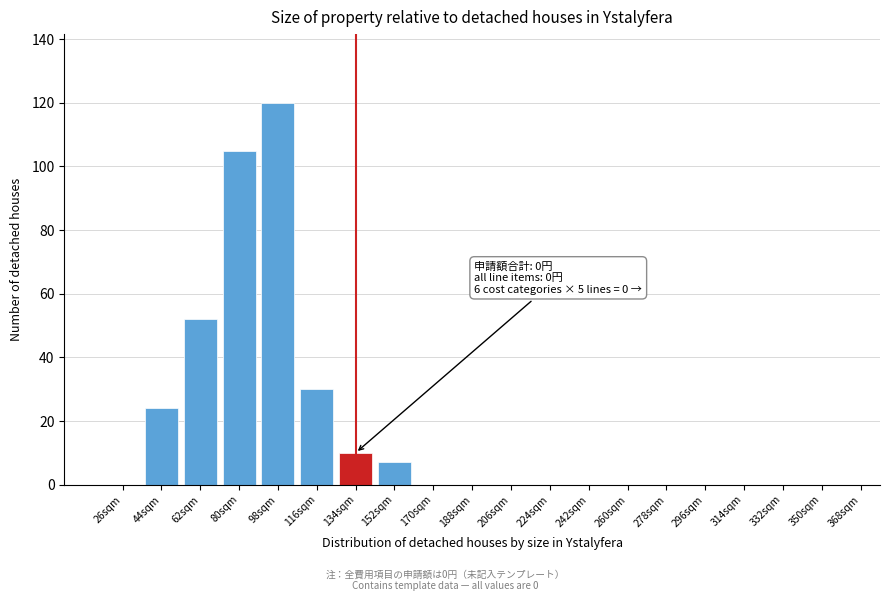

Reading left to right, extract all data points from this chart.

26sqm=0	44sqm=24	62sqm=52	80sqm=105	98sqm=120	116sqm=30	134sqm=10	152sqm=7	170sqm=0	188sqm=0	206sqm=0	224sqm=0	242sqm=0	260sqm=0	278sqm=0	296sqm=0	314sqm=0	332sqm=0	350sqm=0	368sqm=0